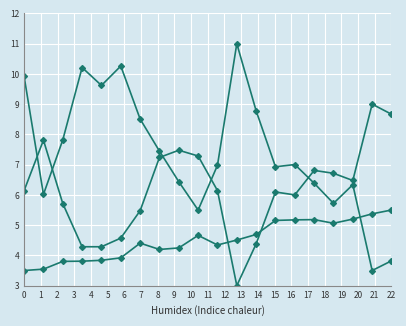

How many lines are shown in the chart?

3